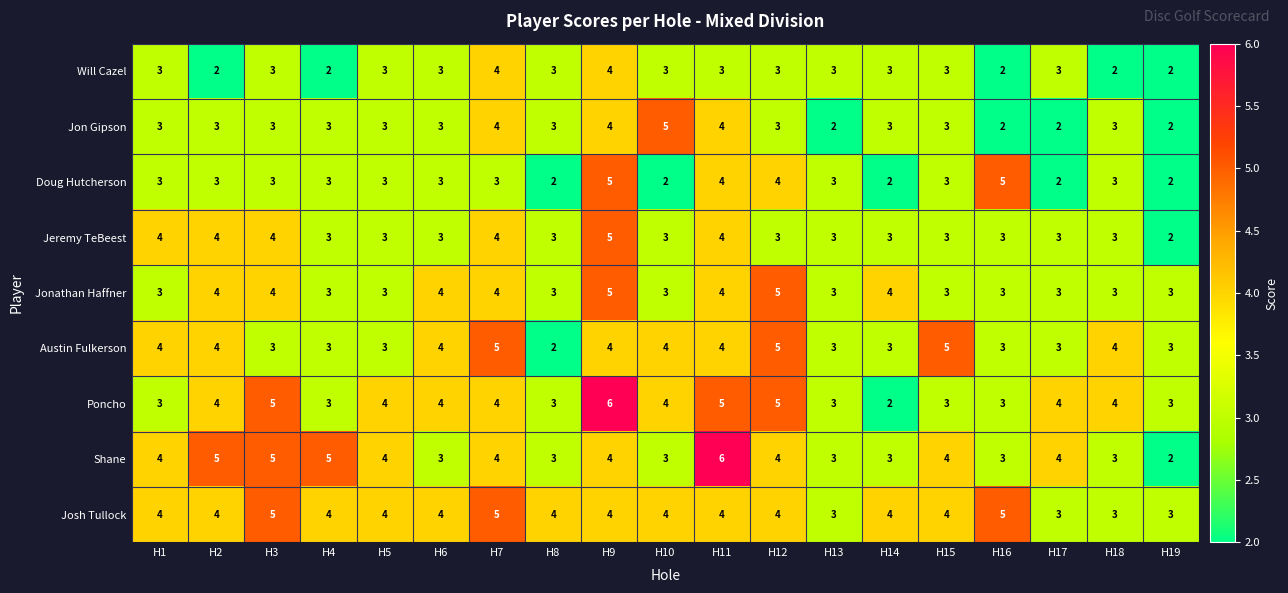

What is the average value of the Josh Tullock series?

4